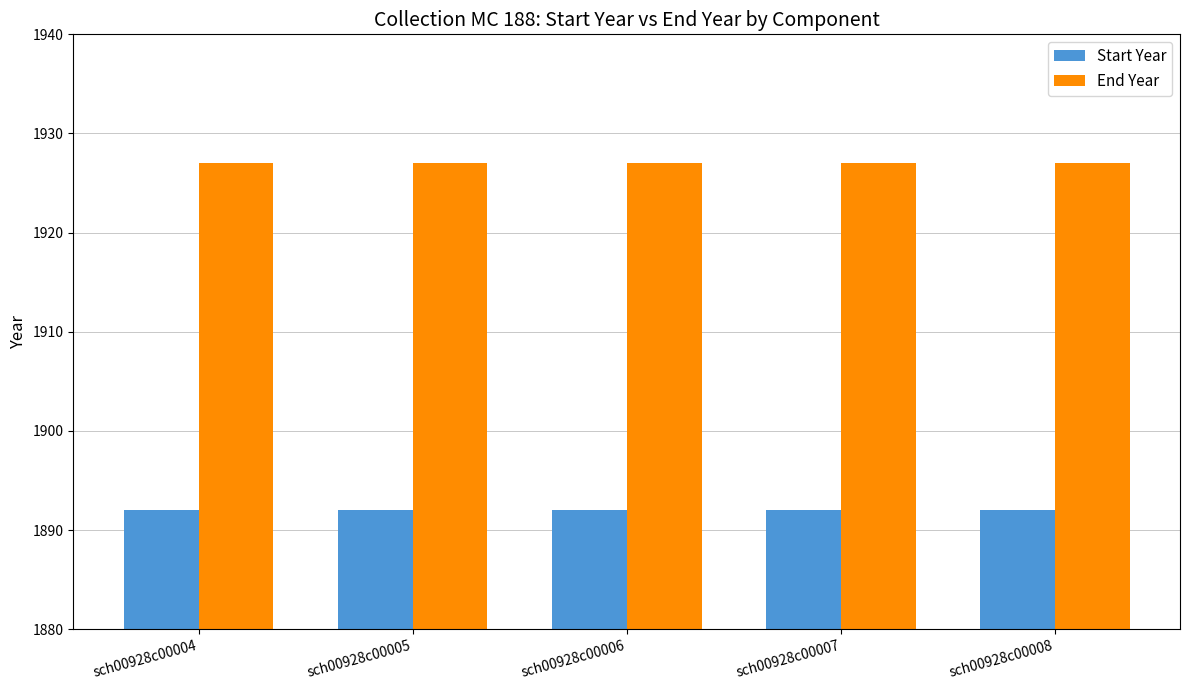

At sch00928c00006, list the series in order from largest to smallest.

End Year, Start Year